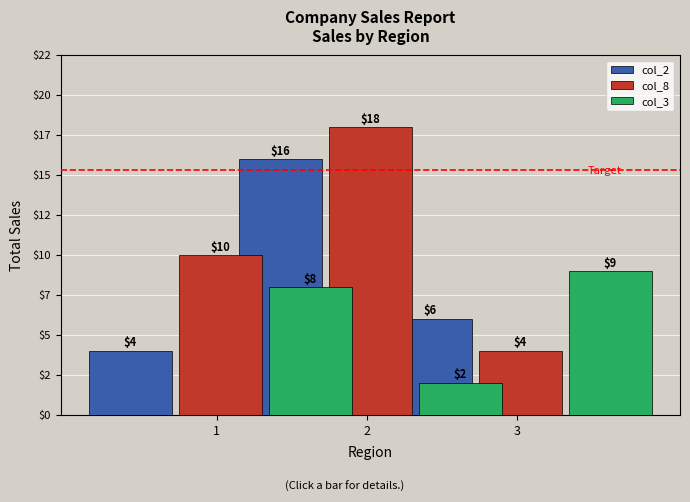

What is the value of the col_8 bar at the 3rd from the left?

4